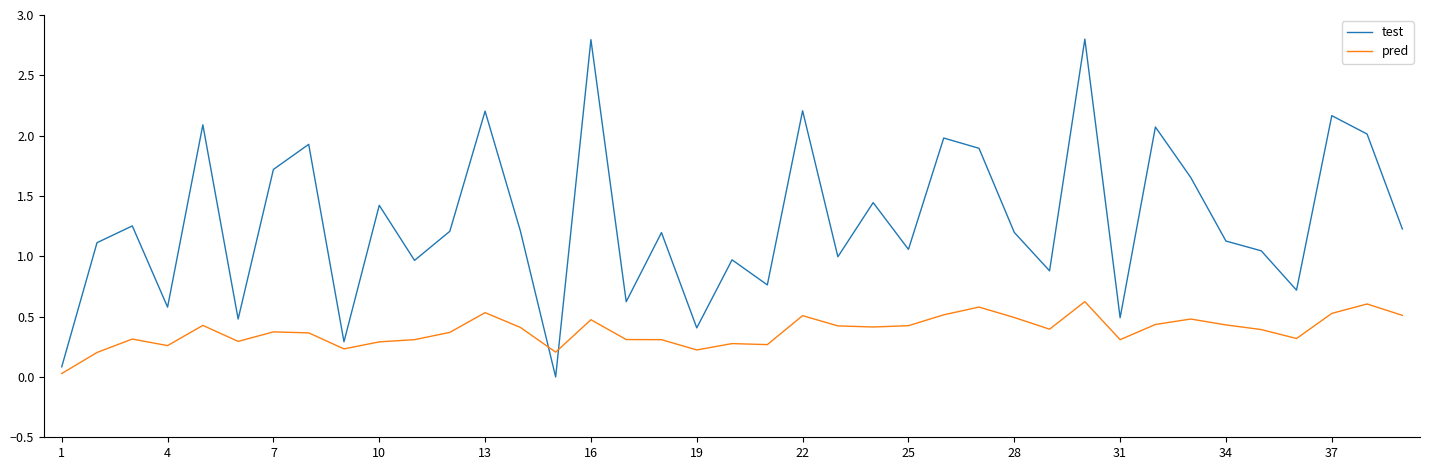

Which series has the largest range (max minus min)?

test